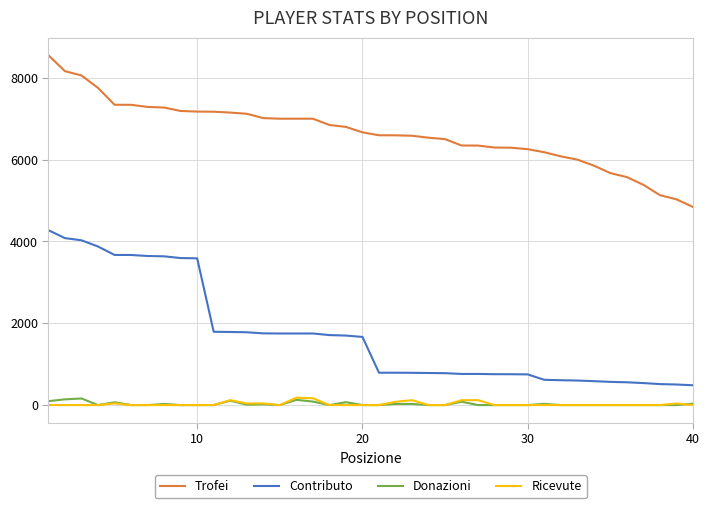

Which series has the widest spread of values?

Contributo